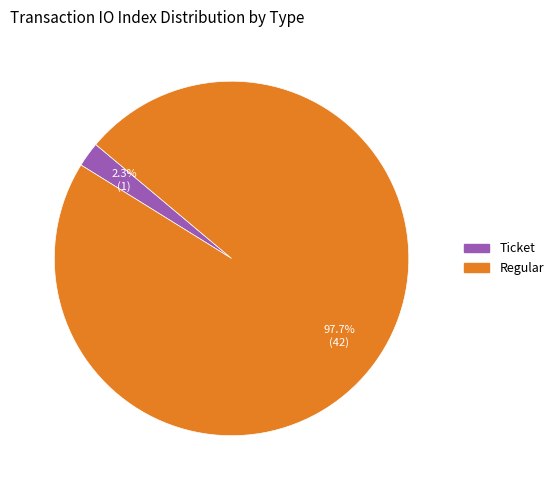

Does any single category account for the majority?

Yes